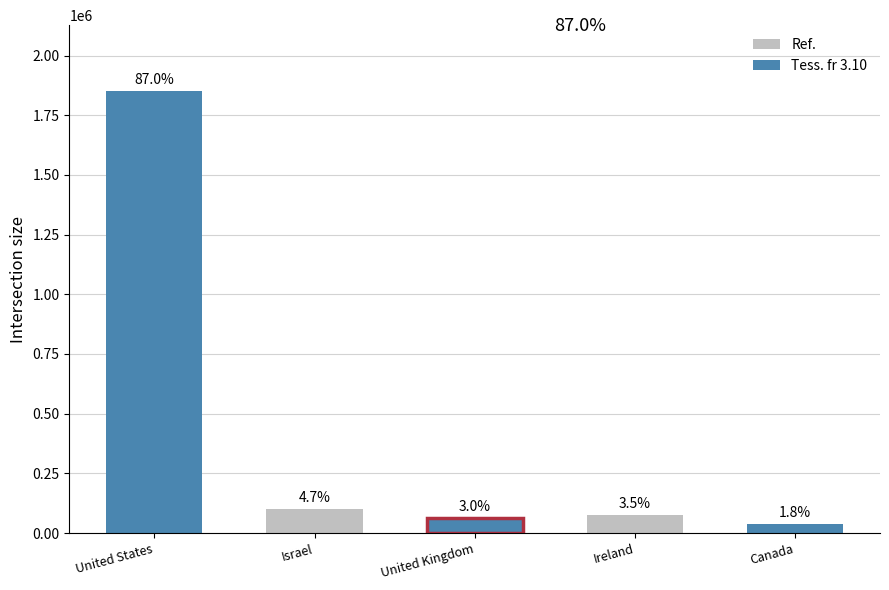

What is the sum of all values?

2126371